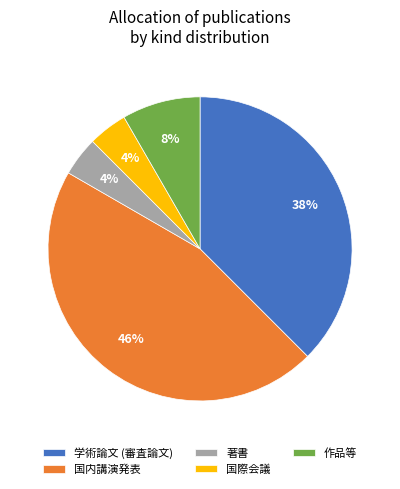

Does any single category account for the majority?

No